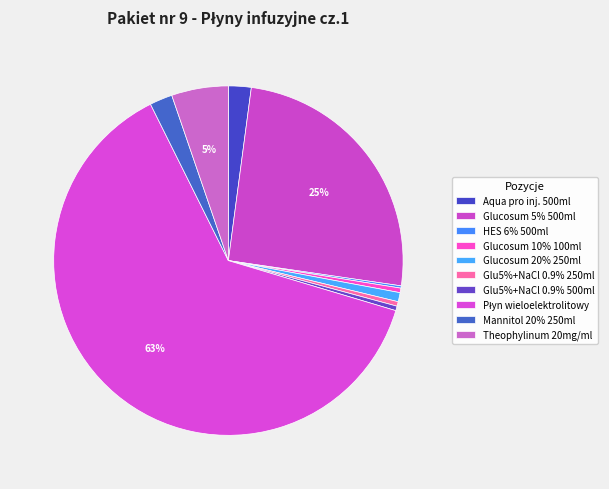

How many segments does this pie chart have?

10